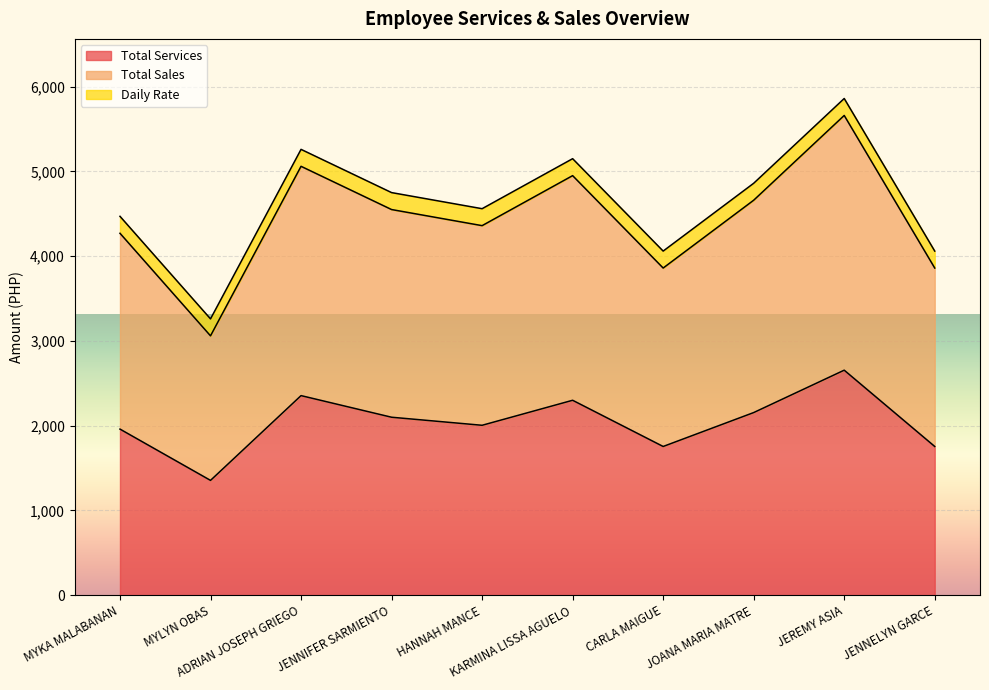

What is the maximum value for Total Services?

2655